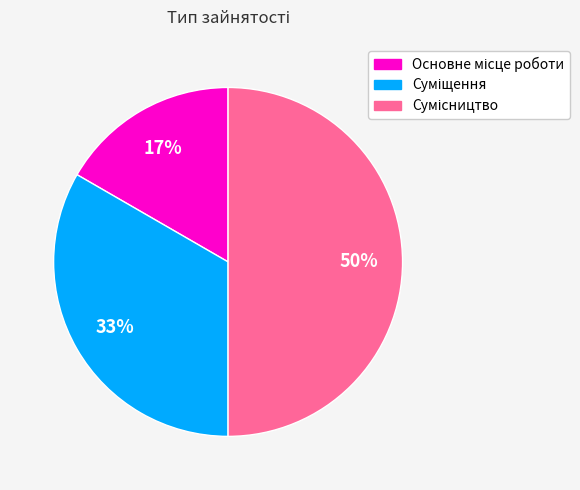

How many segments does this pie chart have?

3